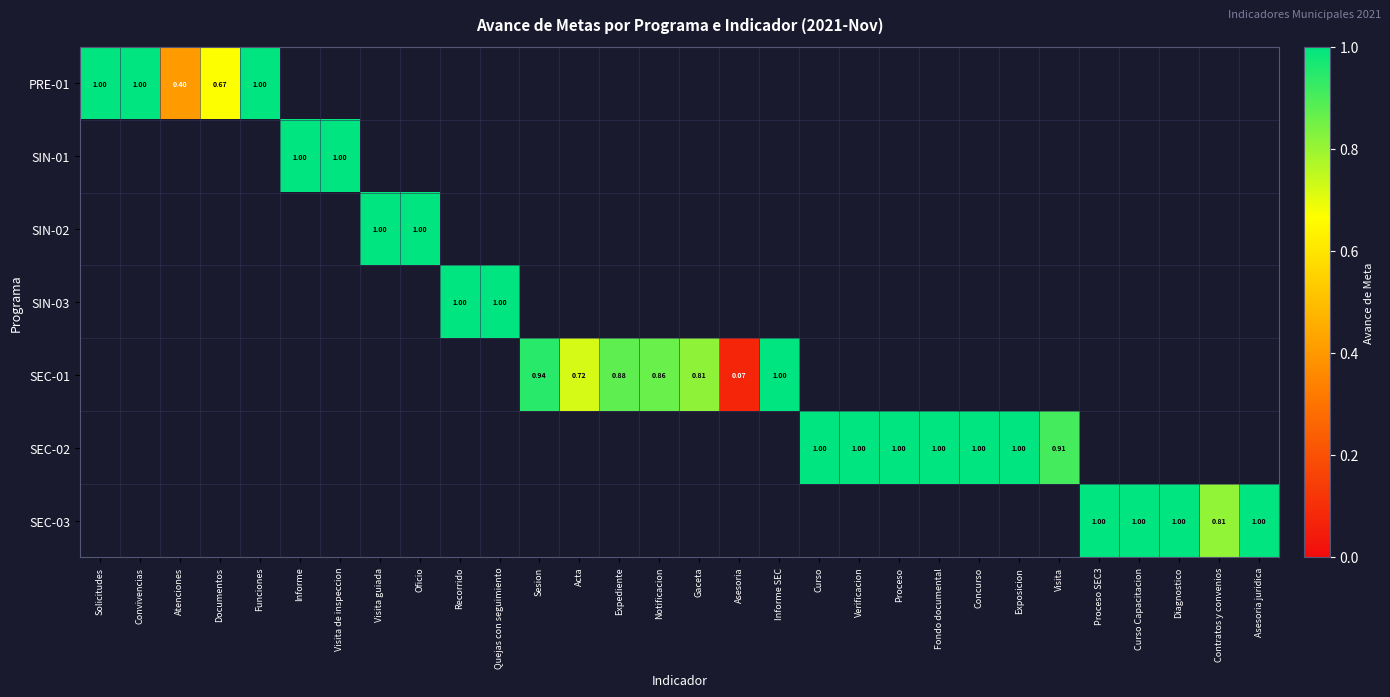

What is the maximum value shown in the chart?

1.0